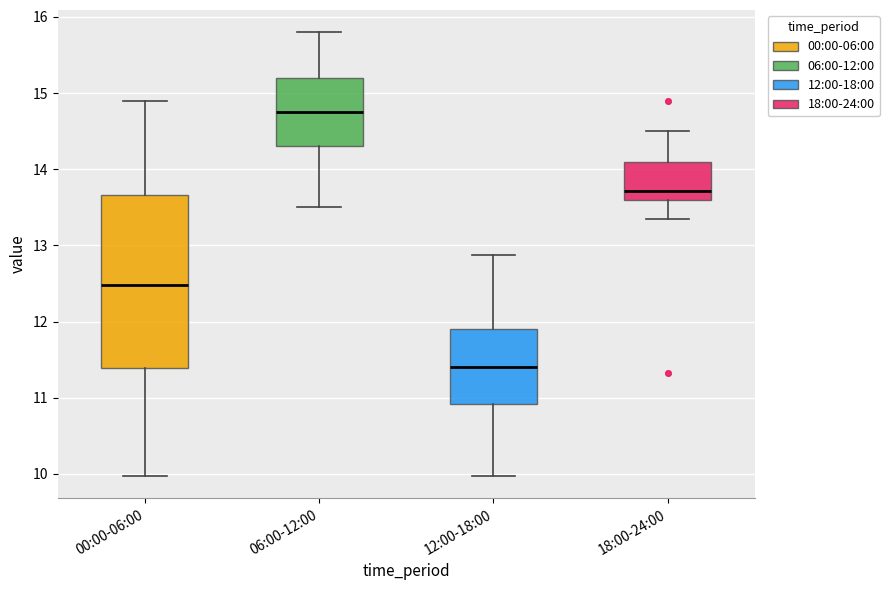

Where does the median line of the box for 00:00-06:00 sit on the y-axis? The values are not printed on the chart, so give them approximately, as read against the axis.

12.5